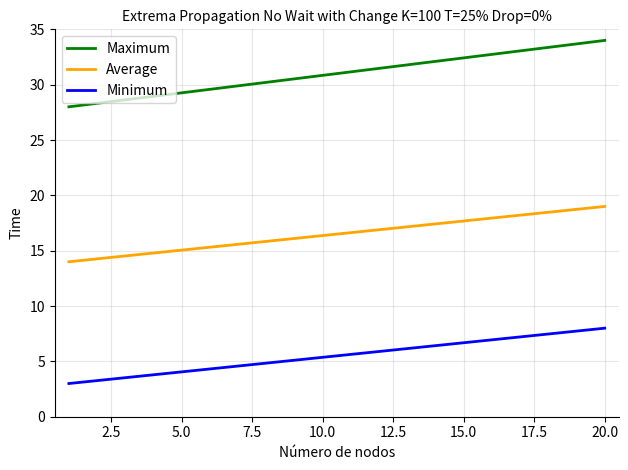

True or false: Minimum and Maximum intersect in this chart.

False